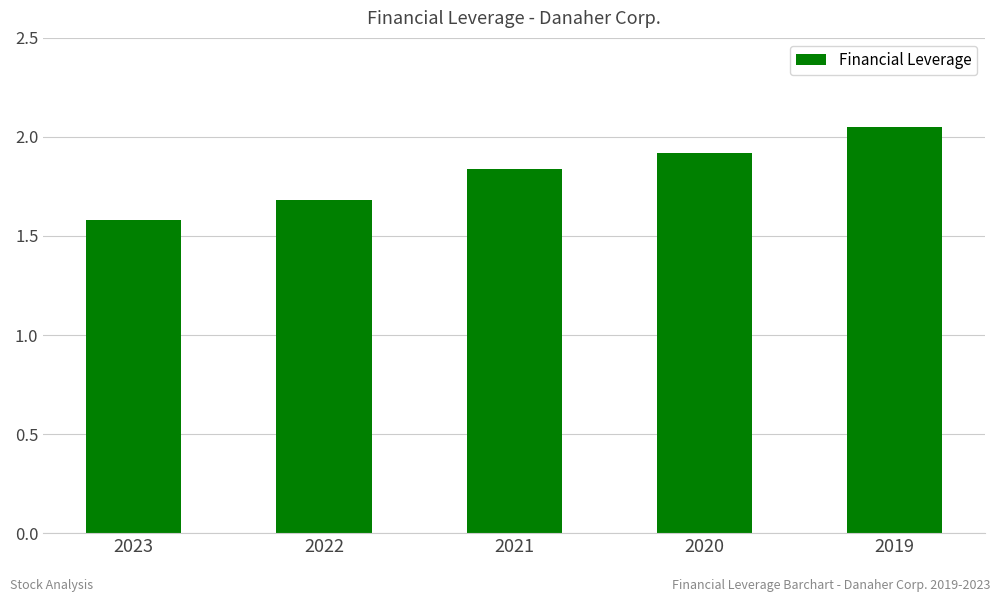

Does the chart contain stacked bars?

No